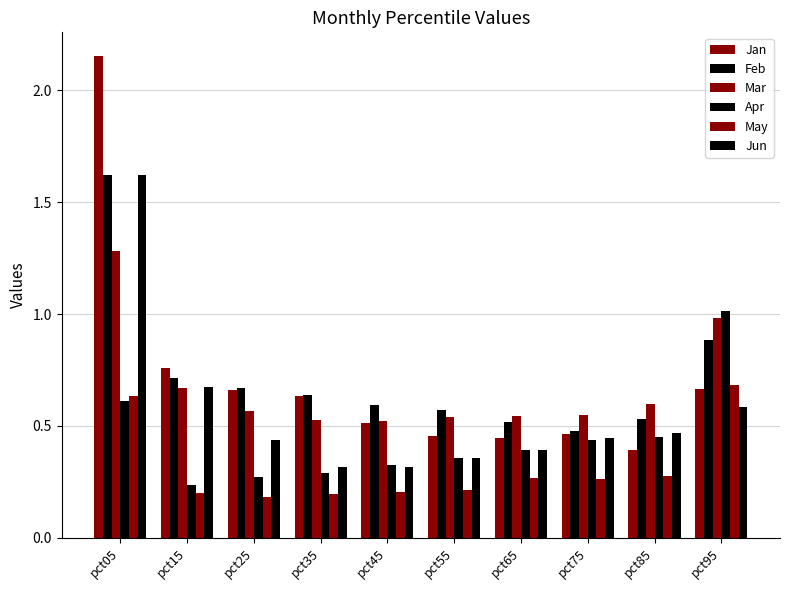

Which category has the highest value across all series?

pct05